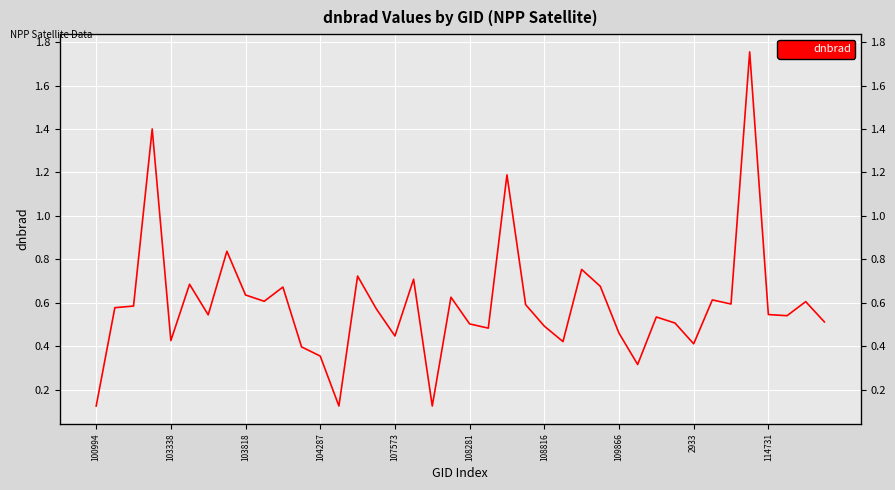

Reading left to right, extract all data points from this chart.

0.1	0.6	0.6	1.4	0.4	0.7	0.5	0.8	0.6	0.6	0.7	0.4	0.4	0.1	0.7	0.6	0.4	0.7	0.1	0.6	0.5	0.5	1.2	0.6	0.5	0.4	0.8	0.7	0.5	0.3	0.5	0.5	0.4	0.6	0.6	1.8	0.5	0.5	0.6	0.5